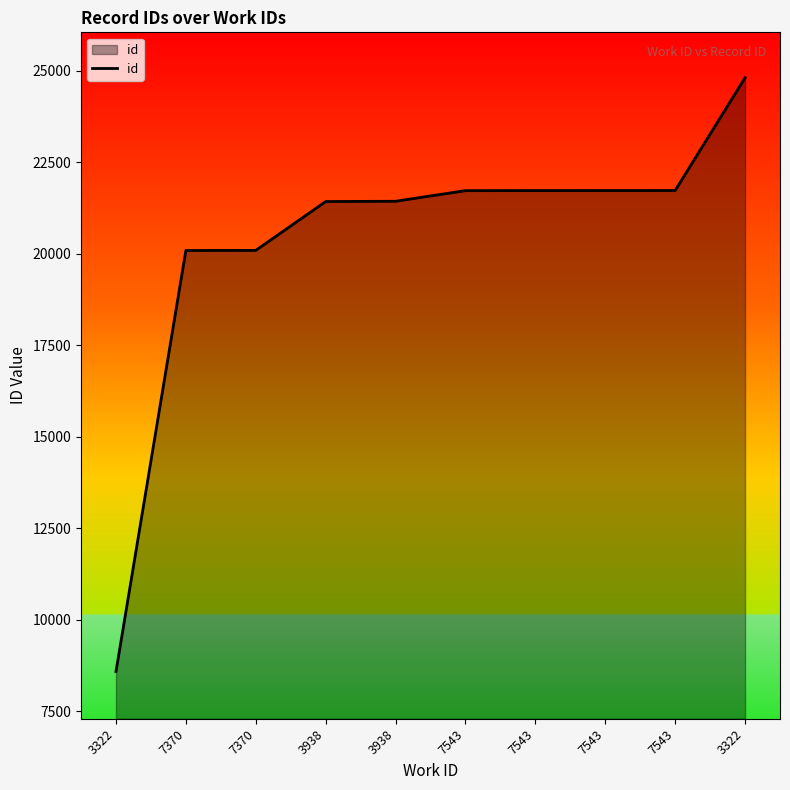

What is the difference between the values at 3938 and 3322?

3373